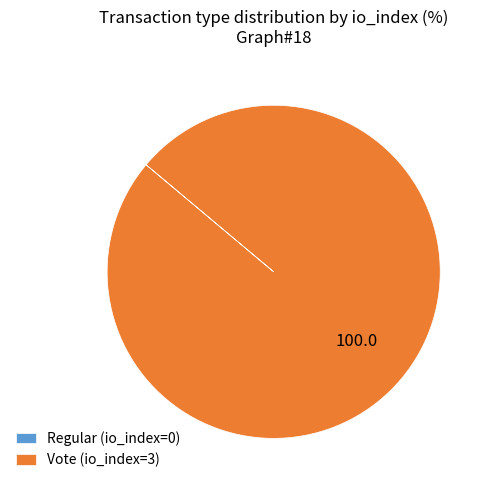

The Vote slice represents 86% of the pie. True or false?

False